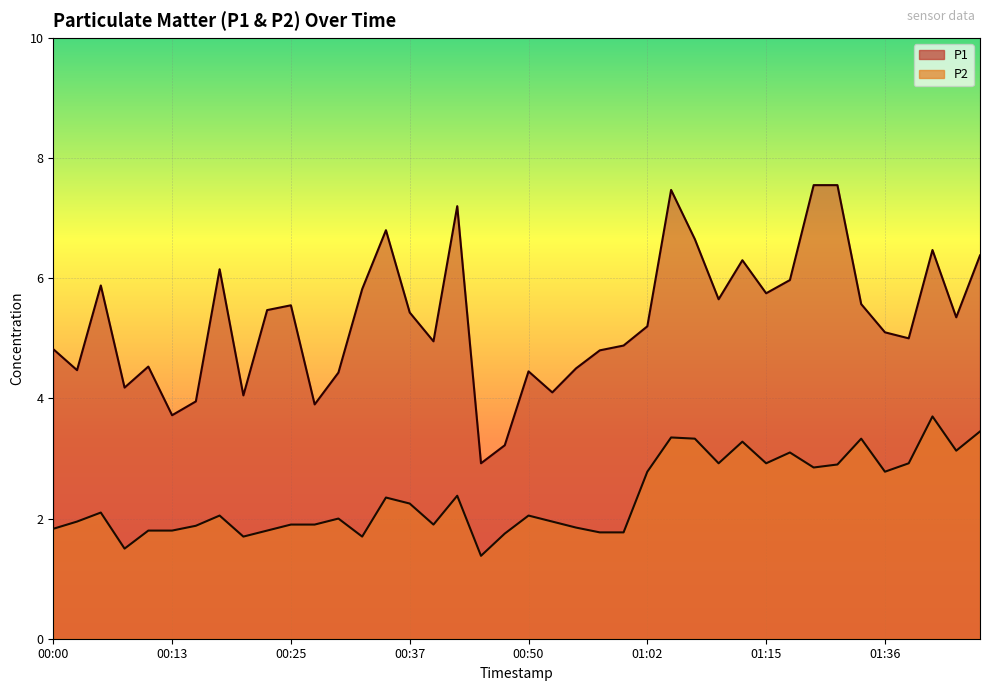

Reading left to right, what are all the values shown in this chart?

P1: 4.8	4.5	5.9	4.2	4.5	3.7	4.0	6.2	4.0	5.5	5.5	3.9	4.4	5.8	6.8	5.4	5.0	7.2	2.9	3.2	4.5	4.1	4.5	4.8	4.9	5.2	7.5	6.7	5.7	6.3	5.8	6.0	7.5	7.5	5.6	5.1	5.0	6.5	5.3	6.4
P2: 1.8	1.9	2.1	1.5	1.8	1.8	1.9	2.0	1.7	1.8	1.9	1.9	2.0	1.7	2.4	2.2	1.9	2.4	1.4	1.8	2.0	1.9	1.9	1.8	1.8	2.8	3.4	3.3	2.9	3.3	2.9	3.1	2.9	2.9	3.3	2.8	2.9	3.7	3.1	3.5